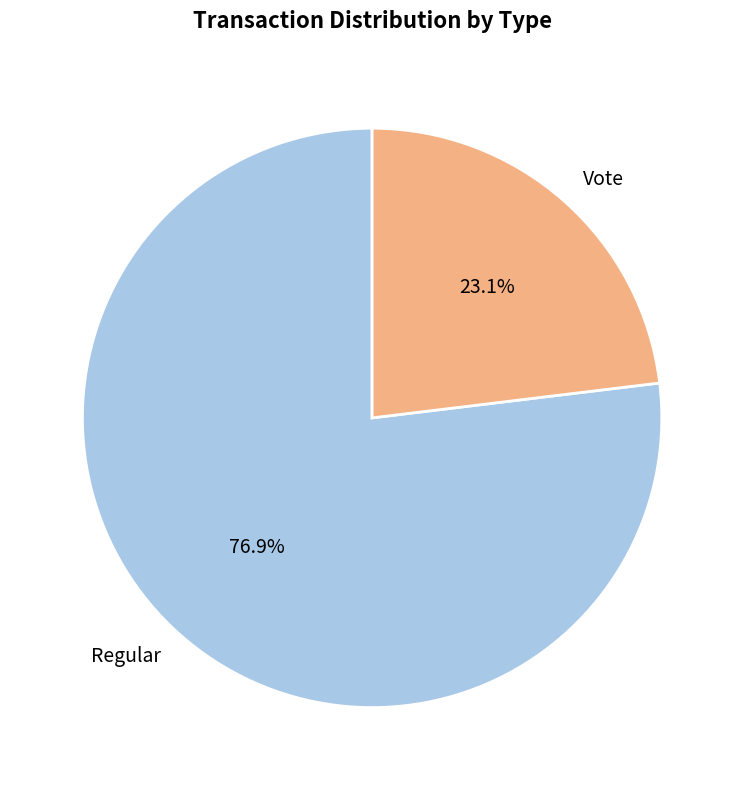

Between Vote and Regular, which is larger?

Regular